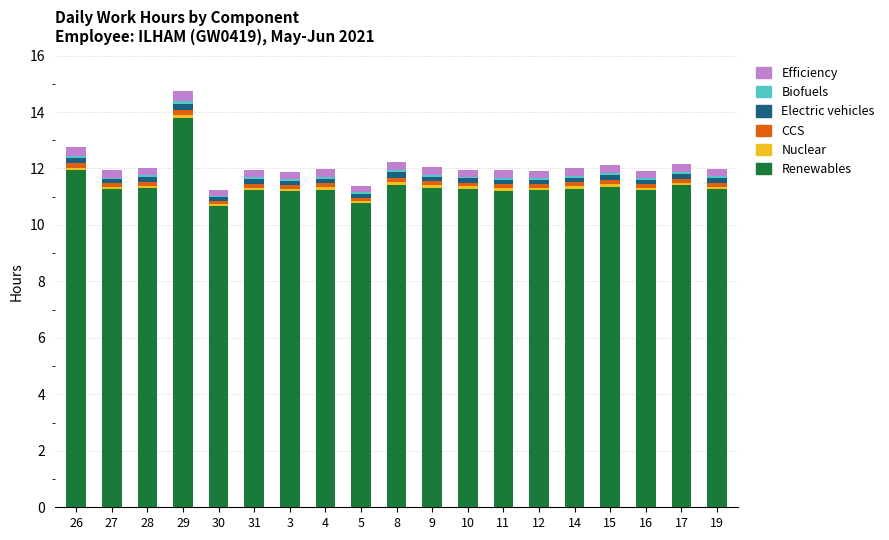

What is the maximum value for Renewables?

13.8